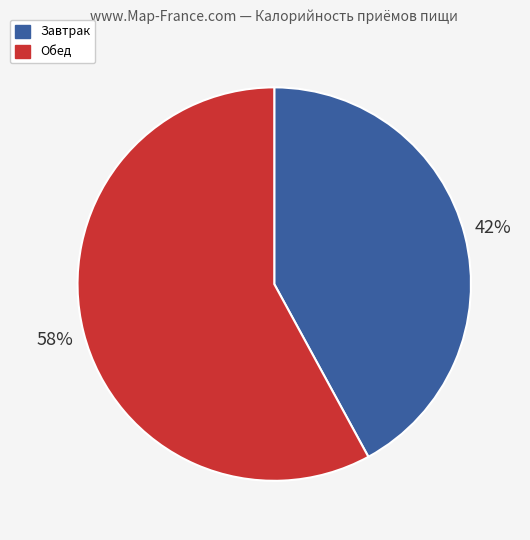

To the nearest percent, what portion does Обед represent?

58%